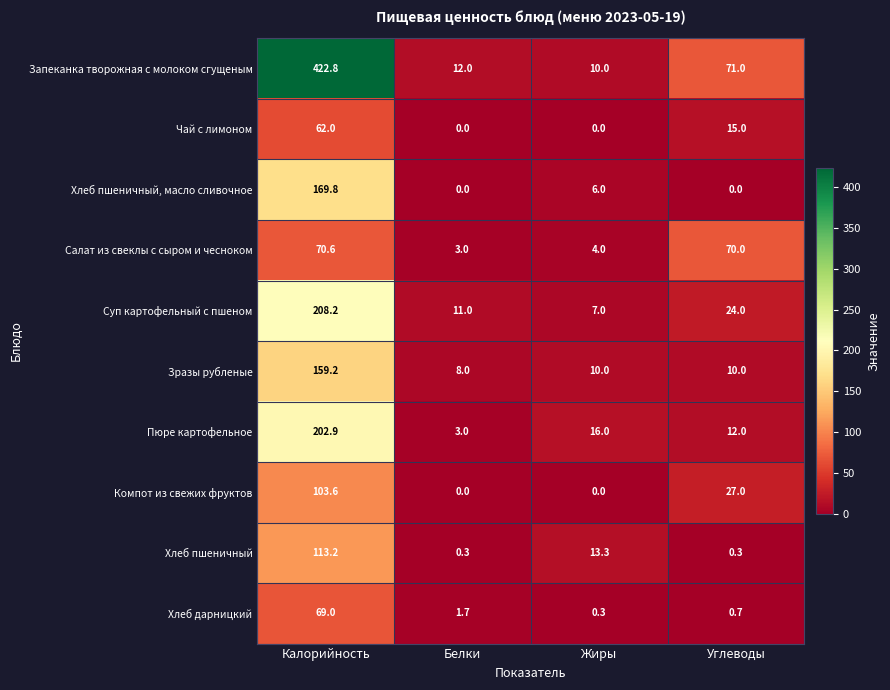

What is the spread (max minus min) of values at Жиры?

16.0